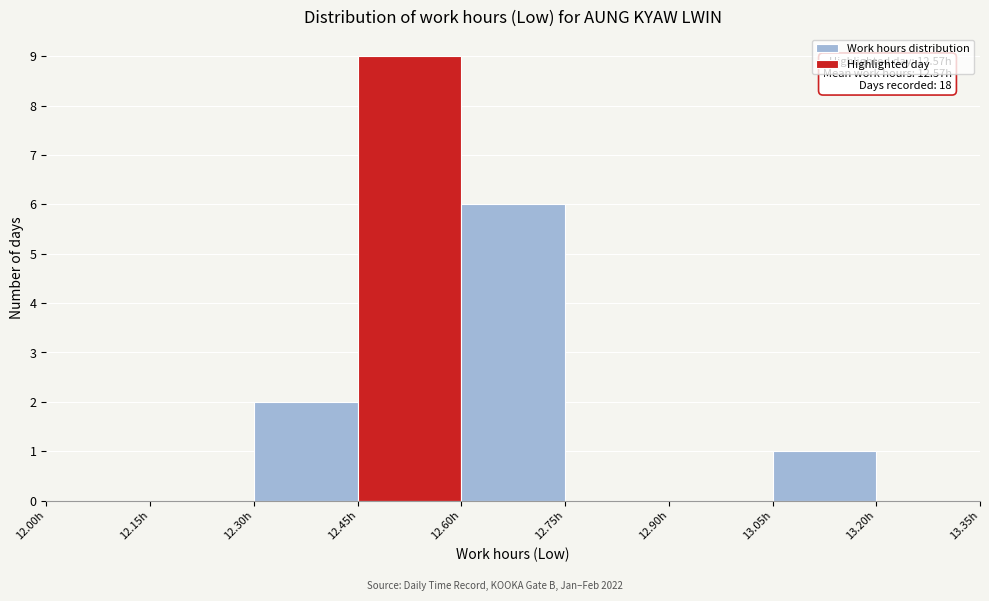

Which range on the x-axis has the tallest bar?

12.45 to 12.60